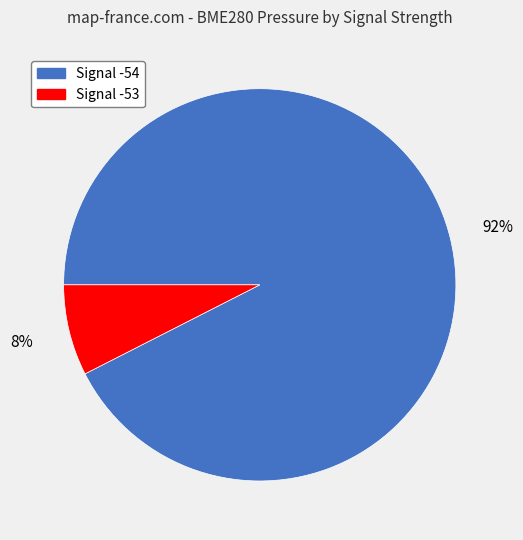

Is it true that Signal -53 is 1% of the pie?

False